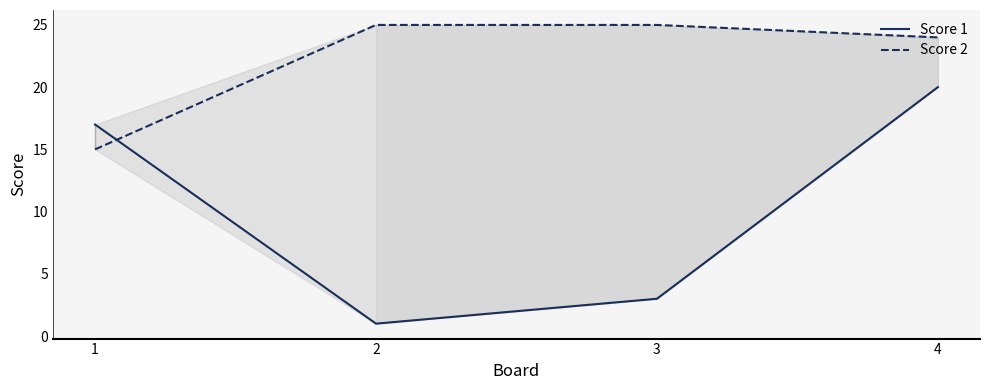

Is this an area chart (filled region under the line)?

No